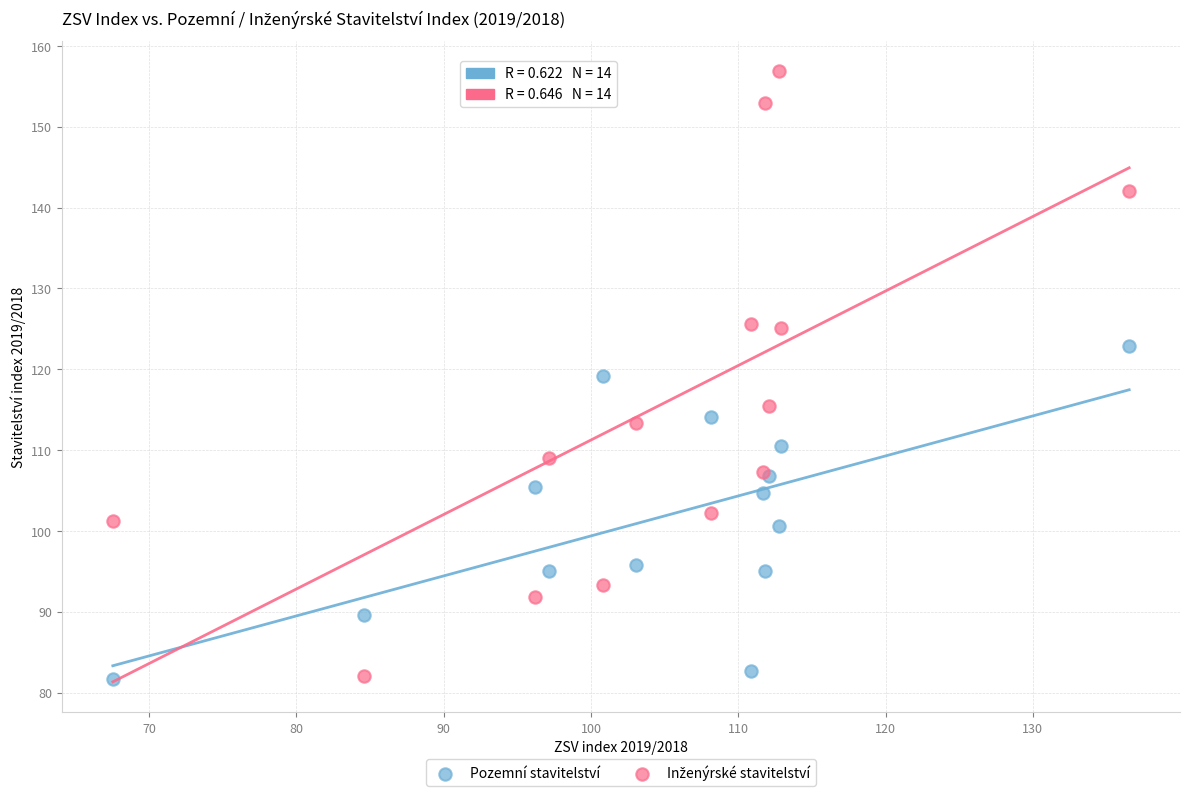

What is the X range (max minus min) for the scatter plot?

69.0